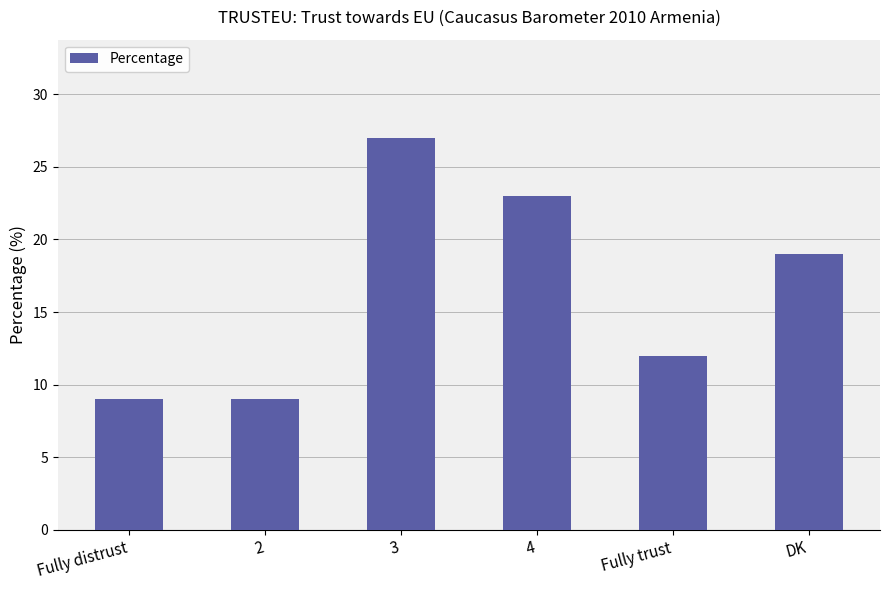

What is the difference between the maximum and minimum values?

18